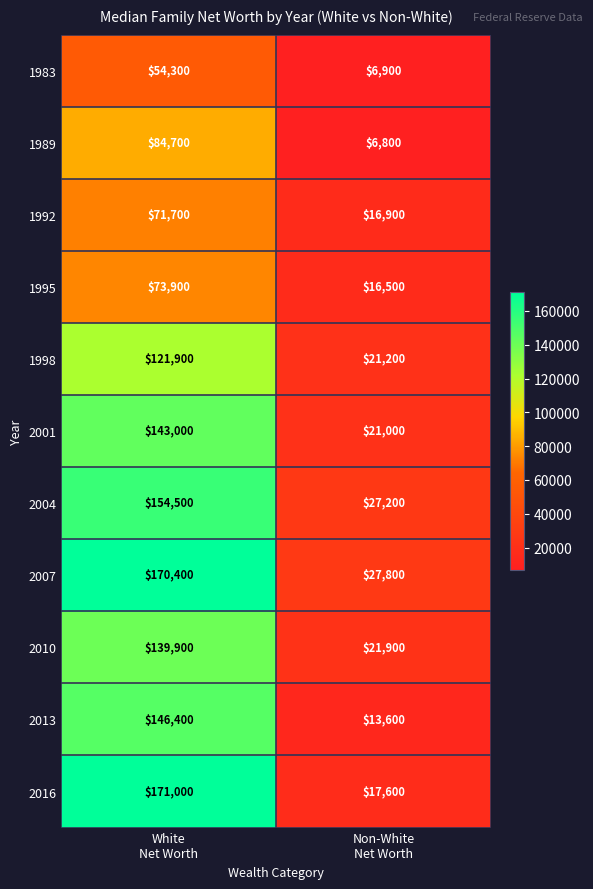

What is the spread (max minus min) of values at White
Net Worth?

116700